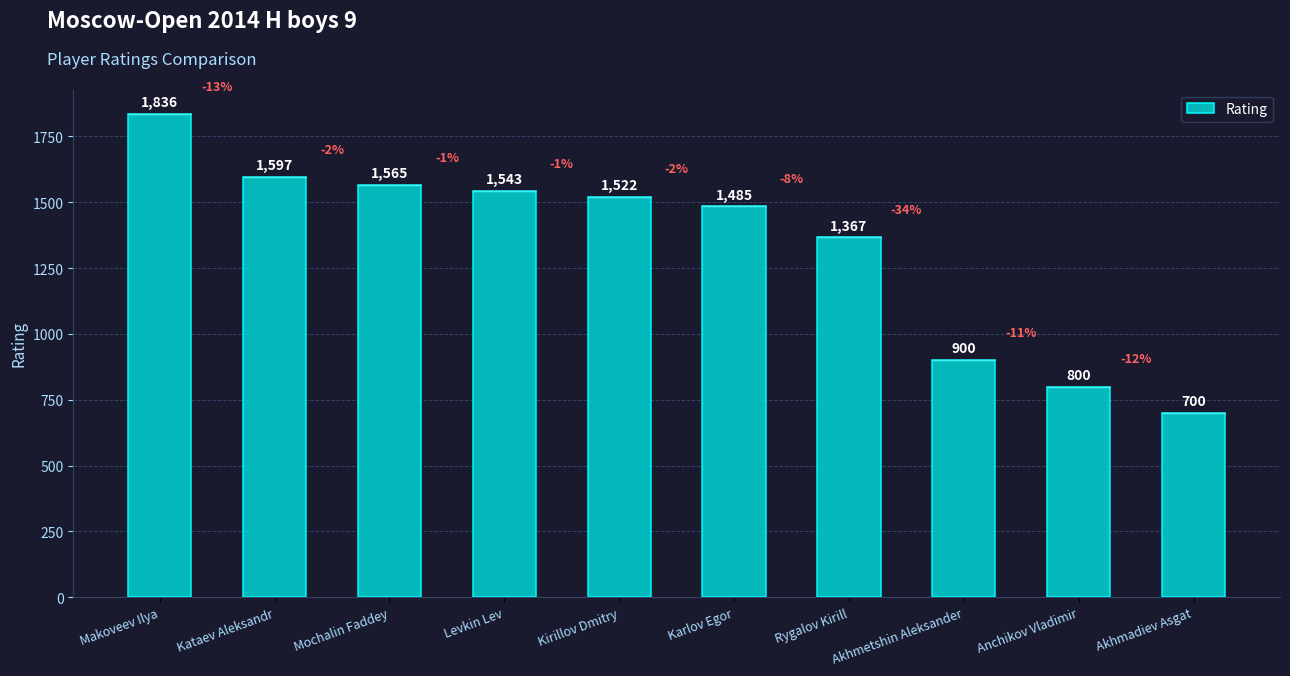

What position from the left is Makoveev Ilya?

1